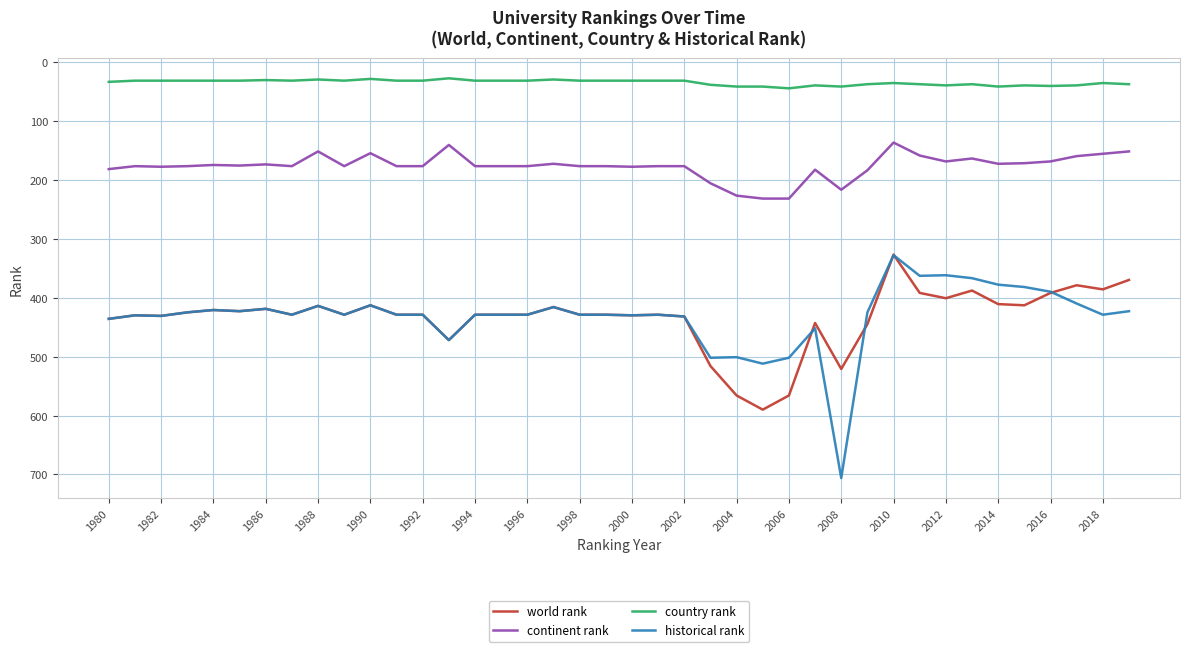

List the series in order of their peak value, lowest first.

country rank, continent rank, world rank, historical rank